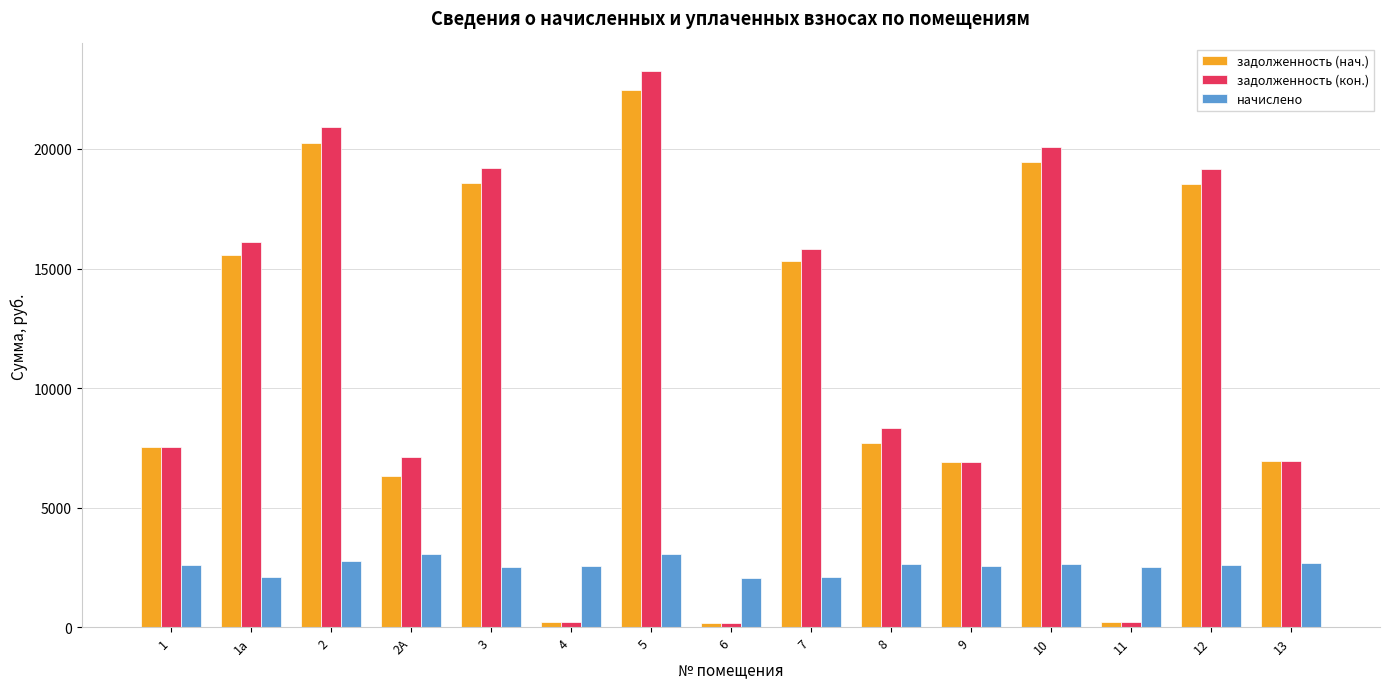

What is the difference between the maximum and minimum values in the задолженность (нач.) series?

22312.5